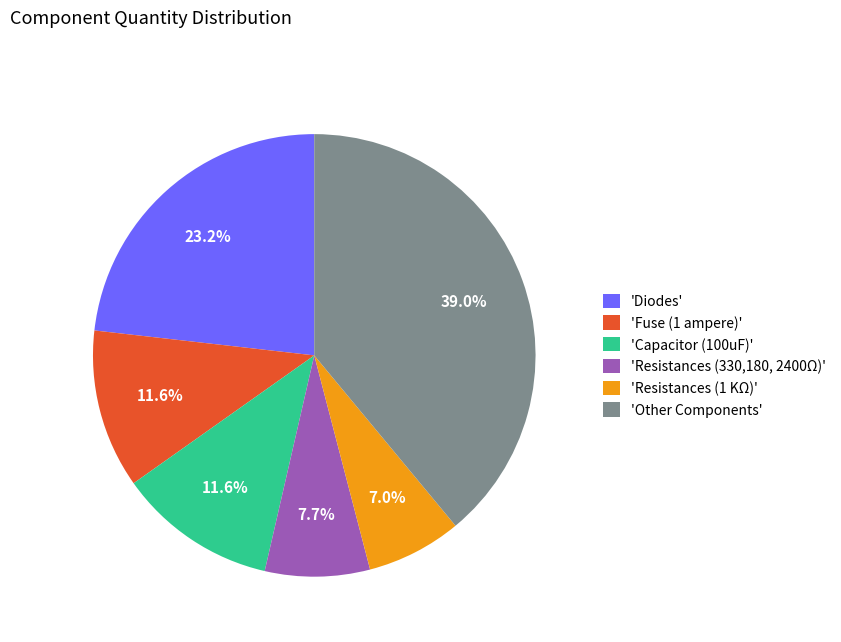

Does 'Capacitor (100uF)' account for over 50% of the chart?

No